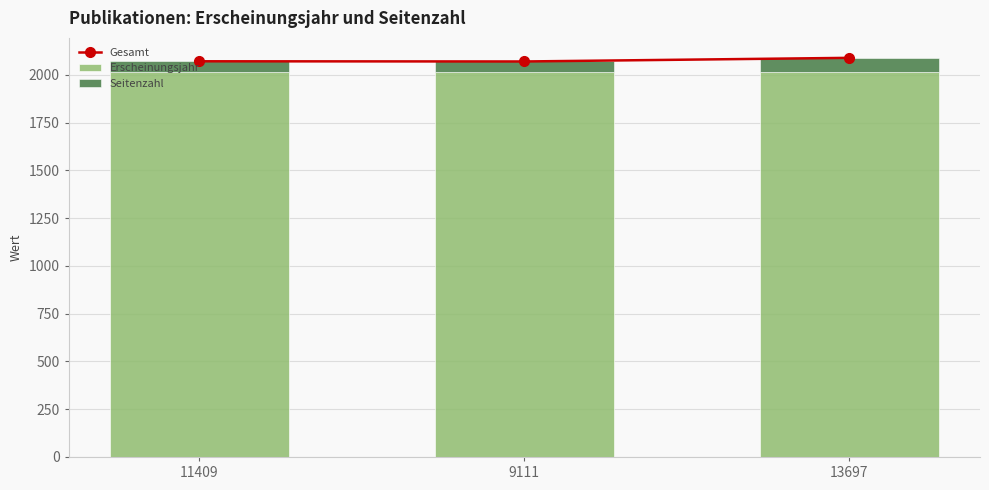

What is the difference between the Erscheinungsjahr values at 9111 and 13697?

3